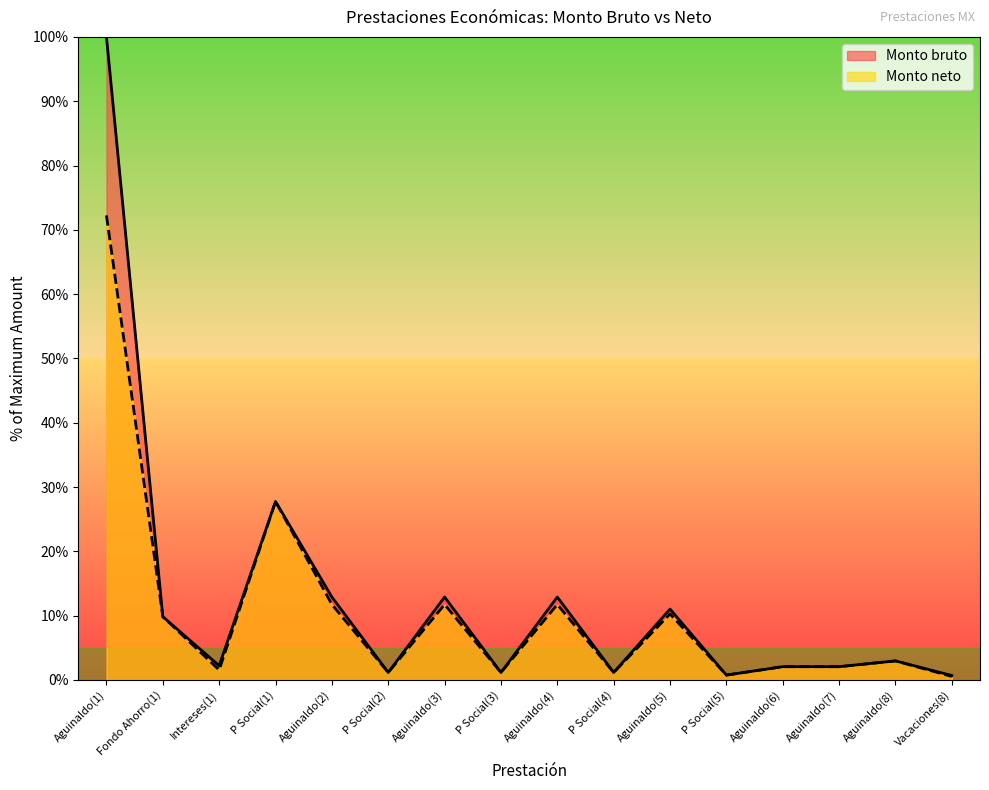

How many lines are shown in the chart?

2